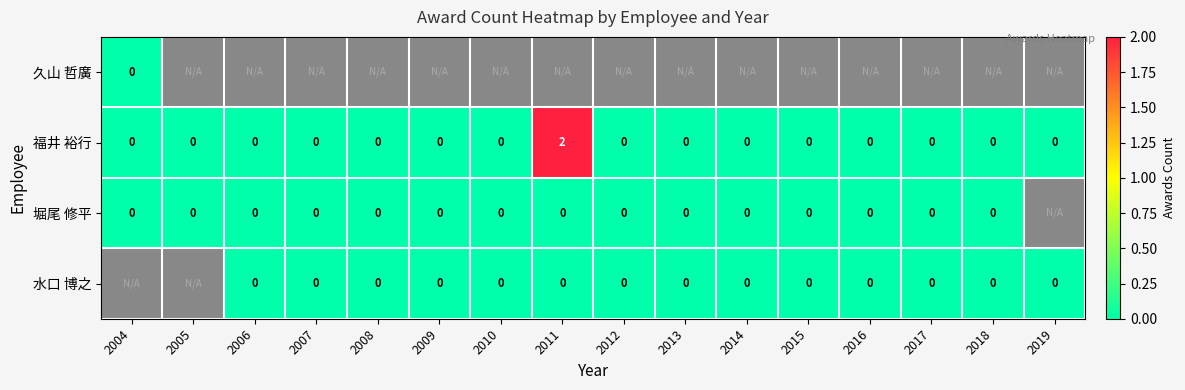

The 福井 裕行 series shows -1 at 2008. True or false?

False